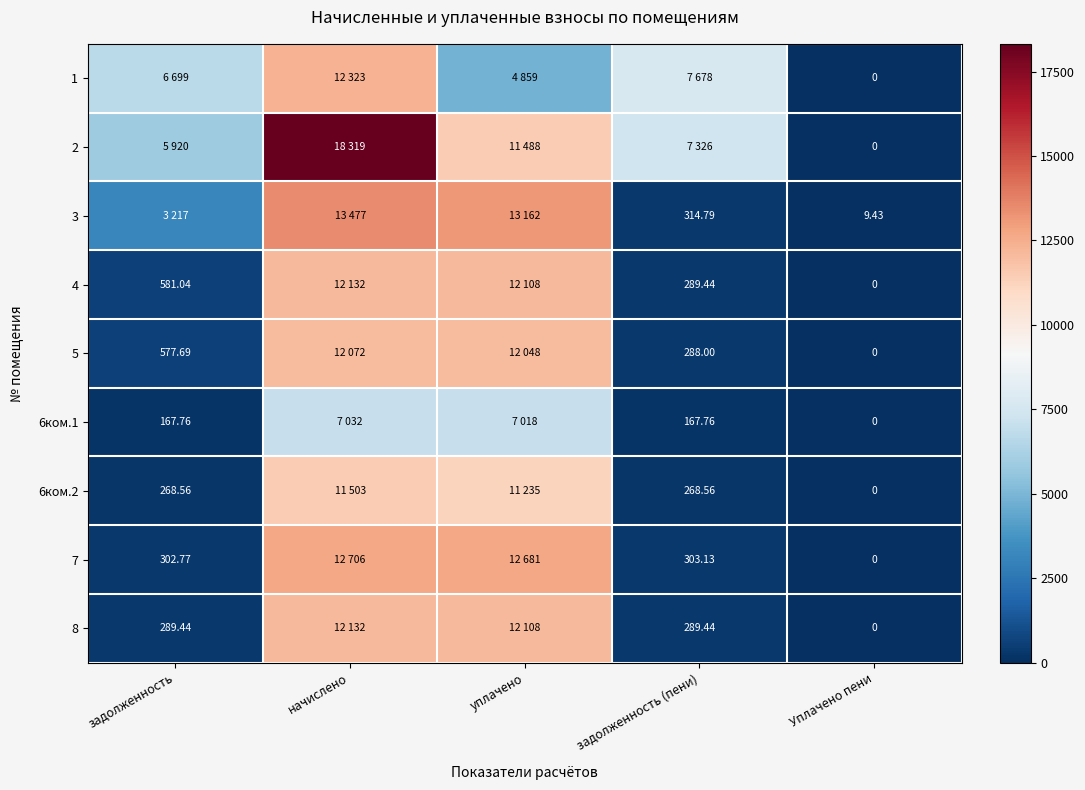

Which label corresponds to the largest value in the chart?

начислено